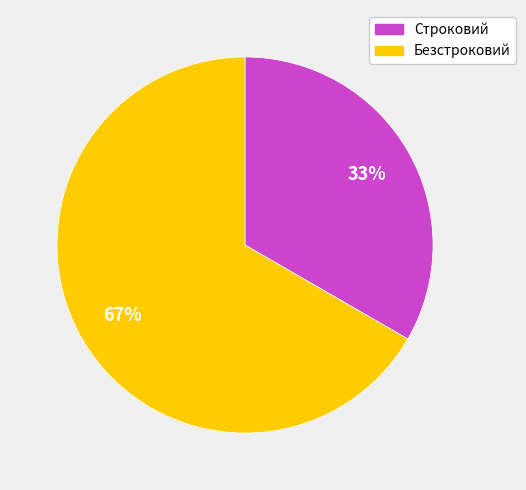

Do Строковий and Безстроковий together represent more than half of the pie?

Yes